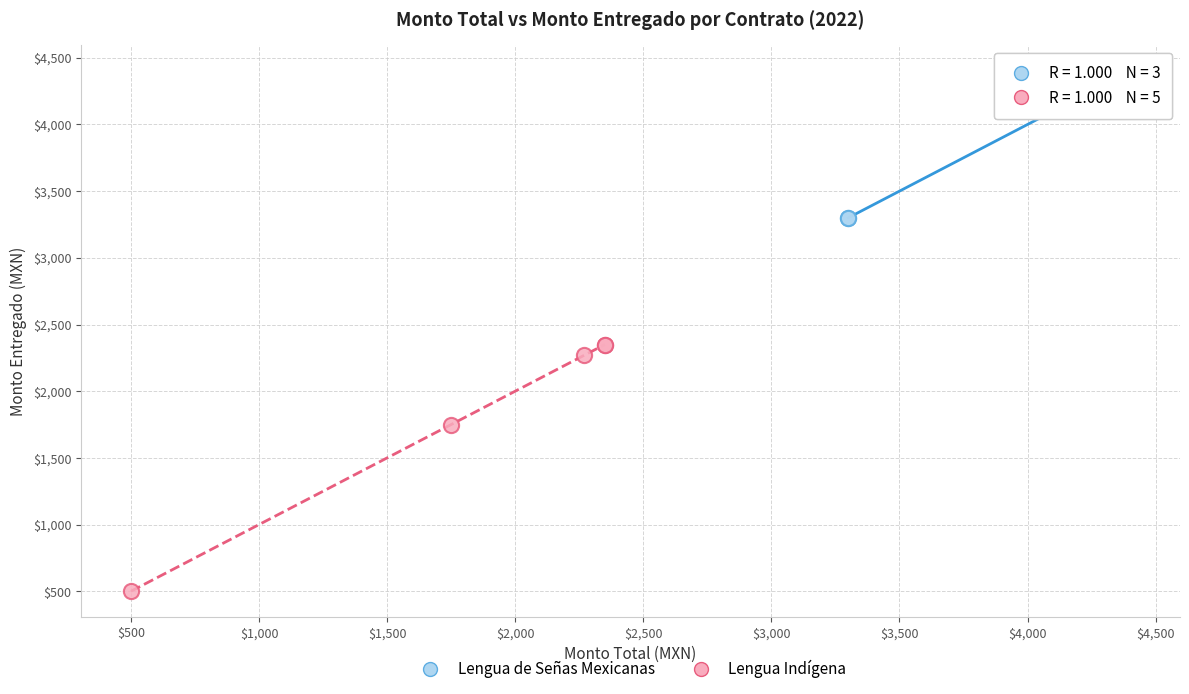

Which series reaches the minimum Y coordinate?

Lengua Indígena